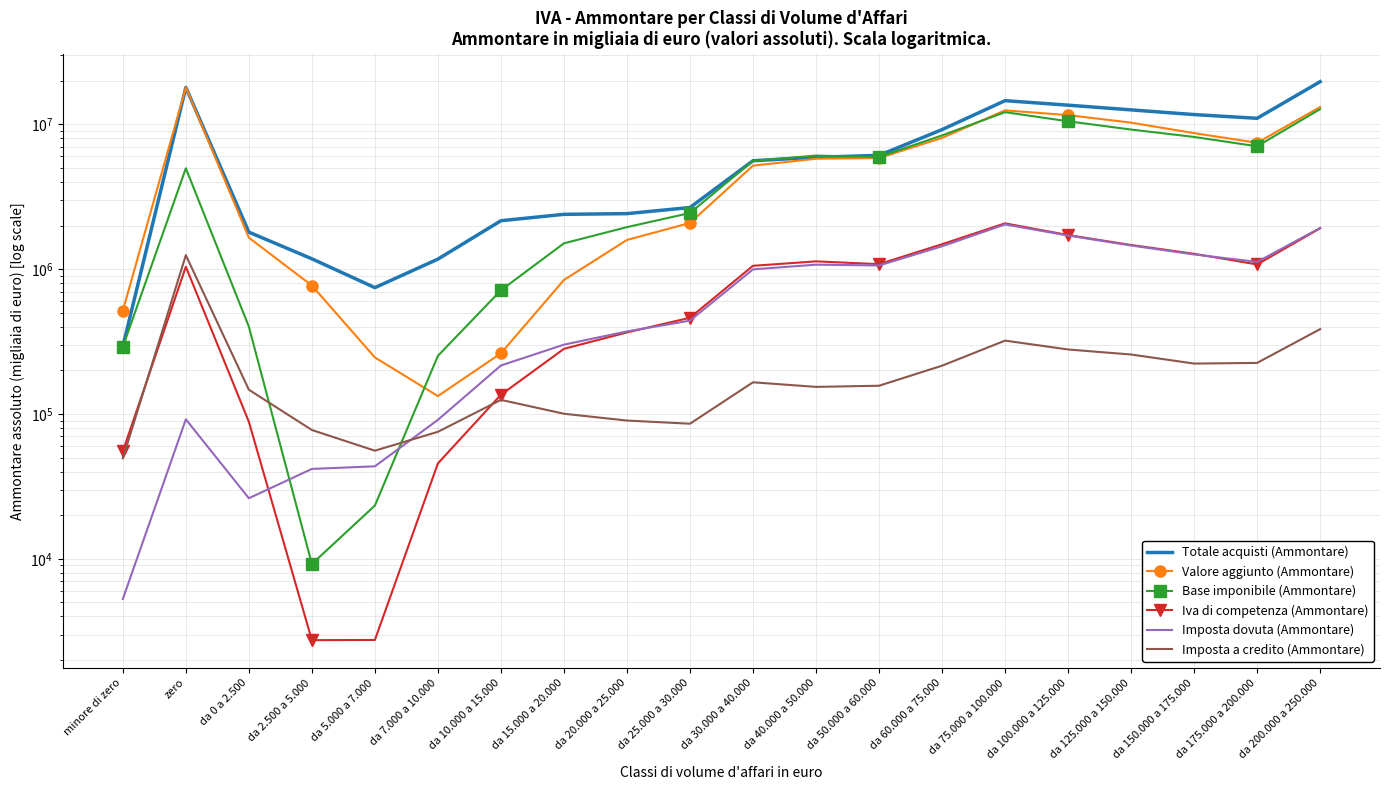

How many data points does each series have?

20